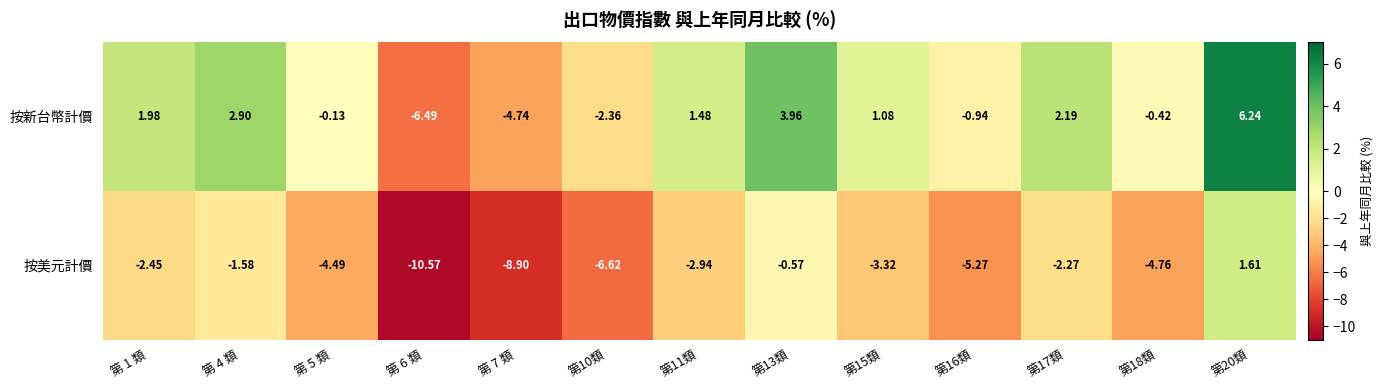

At 第18類, list the series in order from largest to smallest.

按新台幣計價, 按美元計價